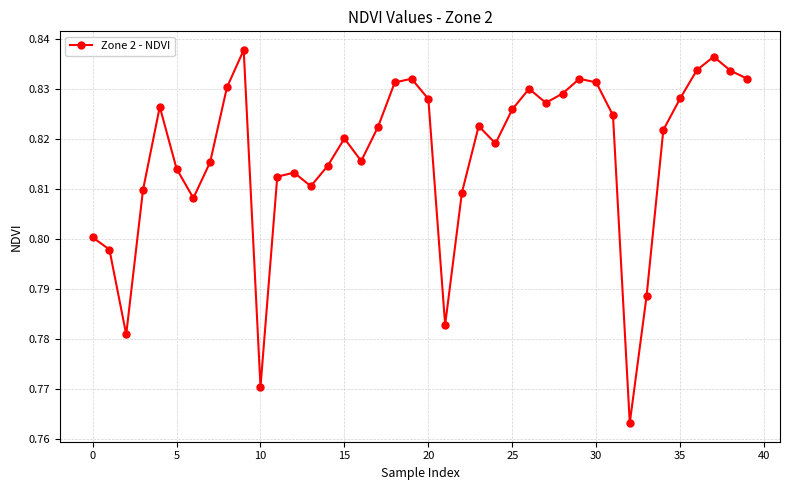

How many lines are shown in the chart?

1